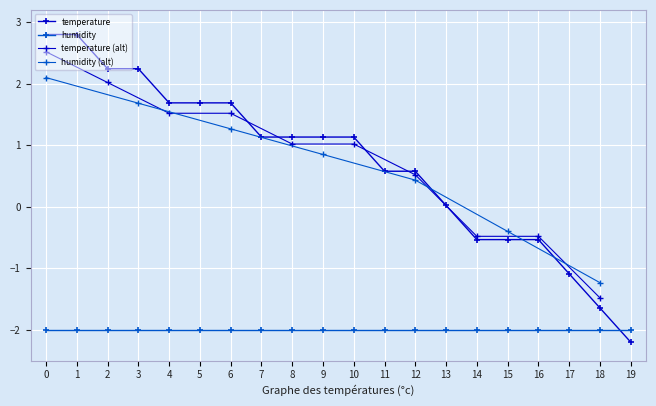

How many data points are less than 1?

9